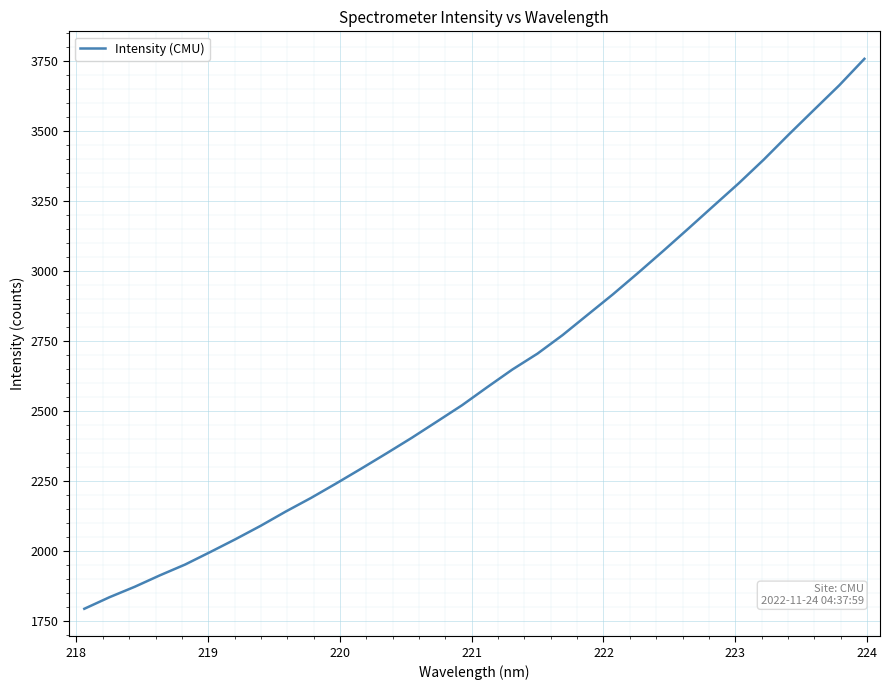

What is the difference between the maximum and minimum values?

1961.5